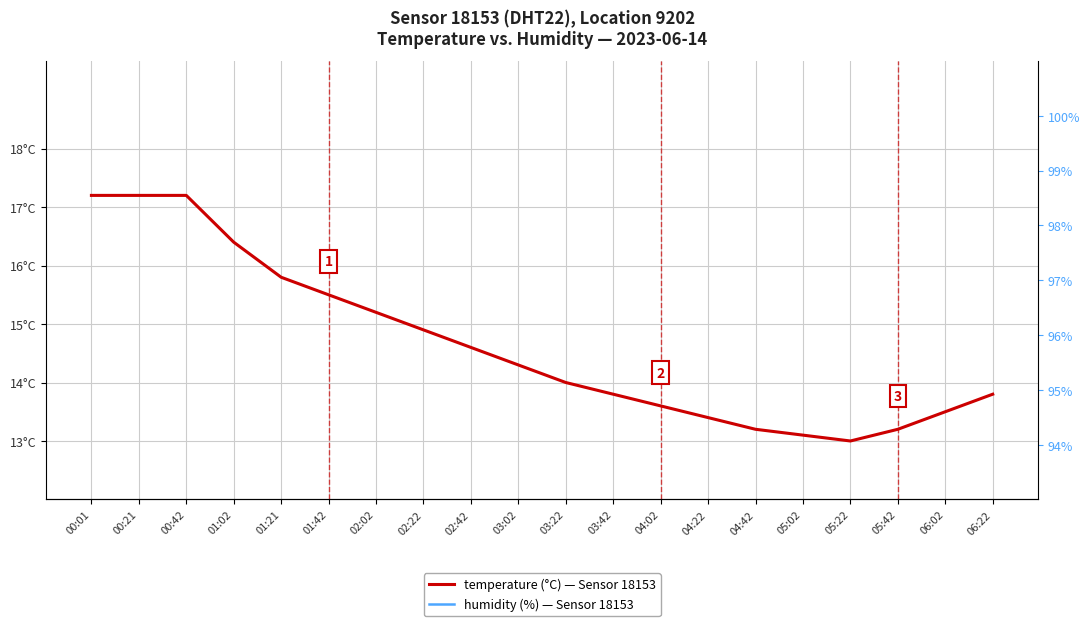

Reading left to right, list all the values displayed in this chart.

humidity: 96.5	96.7	98.5	99.7	98.2	97.8	97.4	97.1	96.9	96.6	96.4	96.2	96.0	95.8	95.6	95.4	95.2	95.5	95.8	96.1
temperature: 17.2	17.2	17.2	16.4	15.8	15.5	15.2	14.9	14.6	14.3	14.0	13.8	13.6	13.4	13.2	13.1	13.0	13.2	13.5	13.8